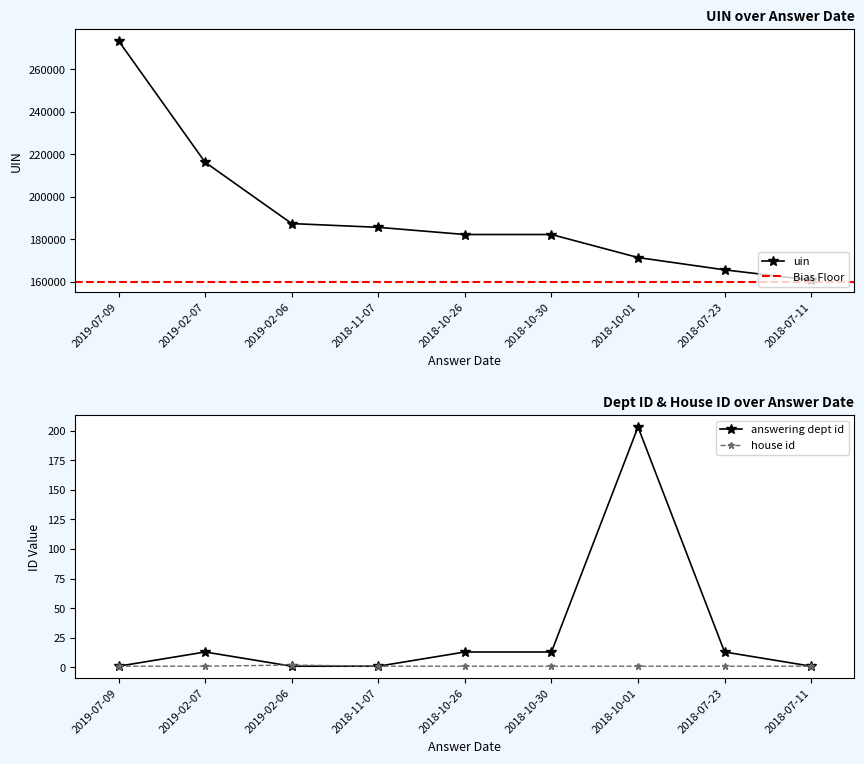

What is the highest value of the answering dept id series?

203